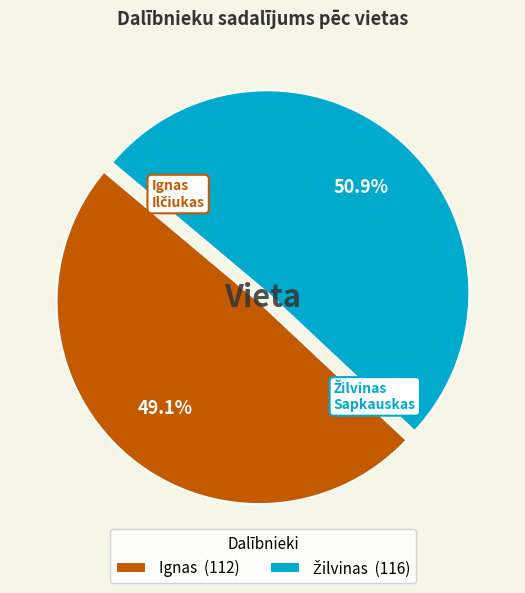

What percentage is NOT represented by Ignas (112)?

50.9%